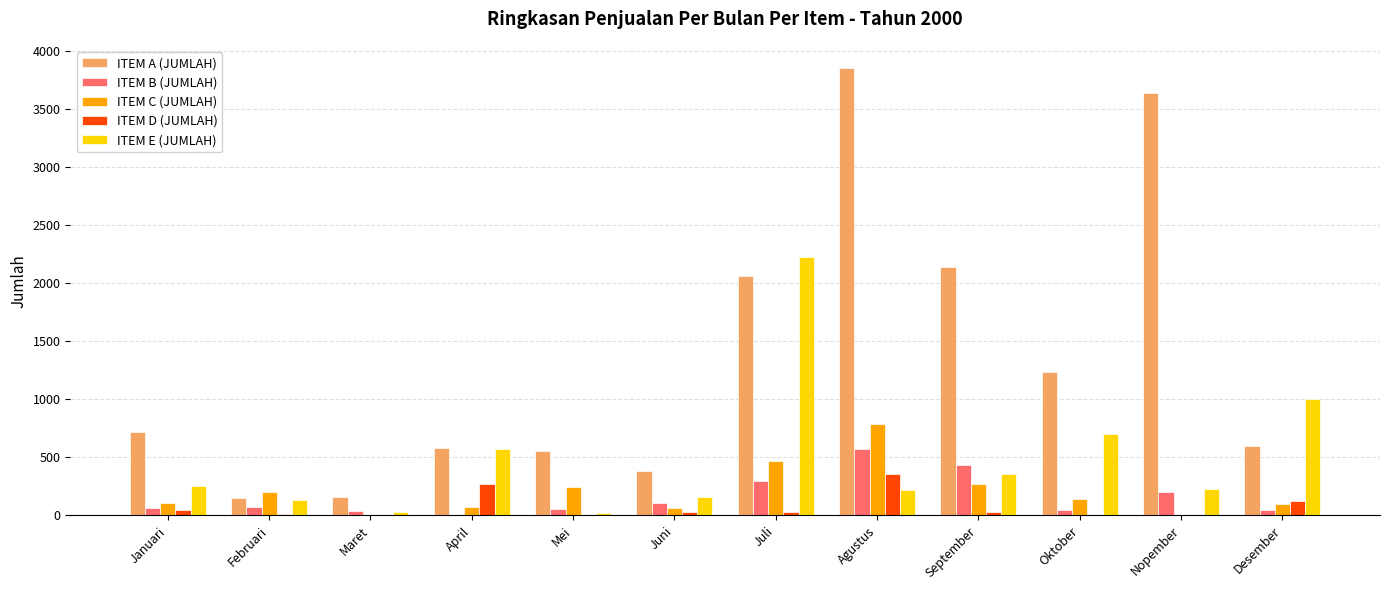

What is the total value across all series at Desember?

1874